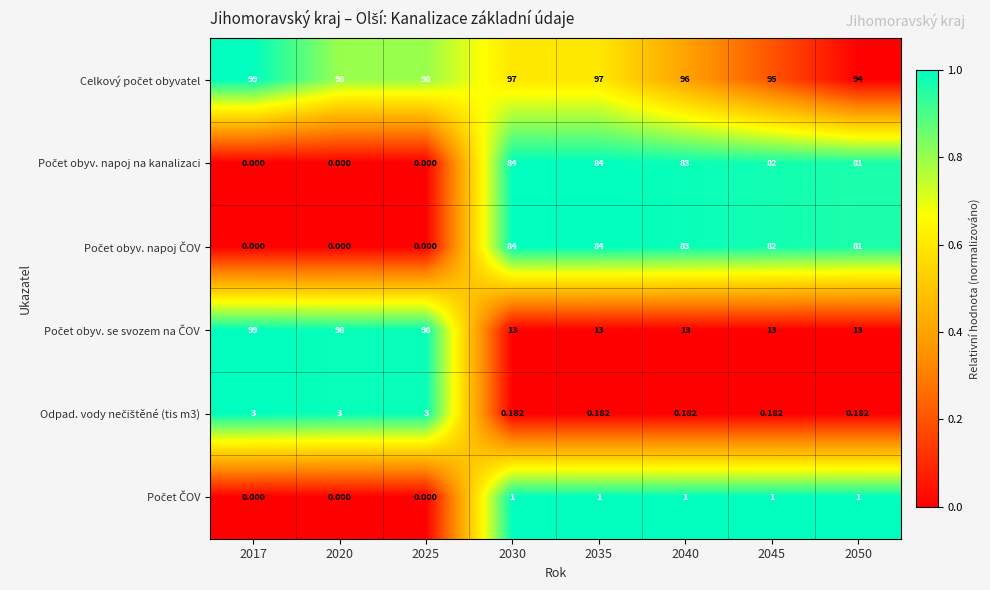

Count the number of data series in this chart.

6